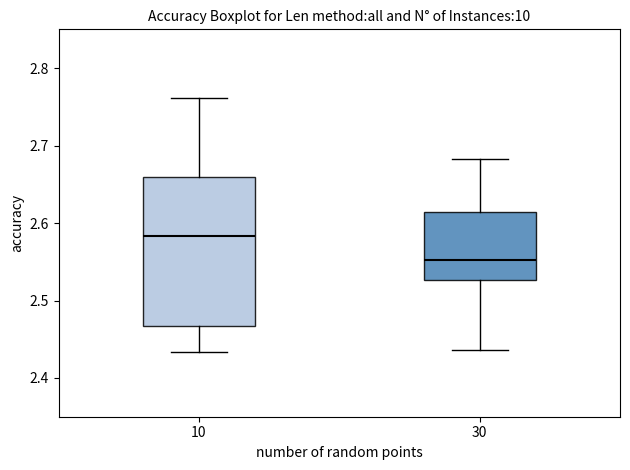

Which box's median line is the highest?

10